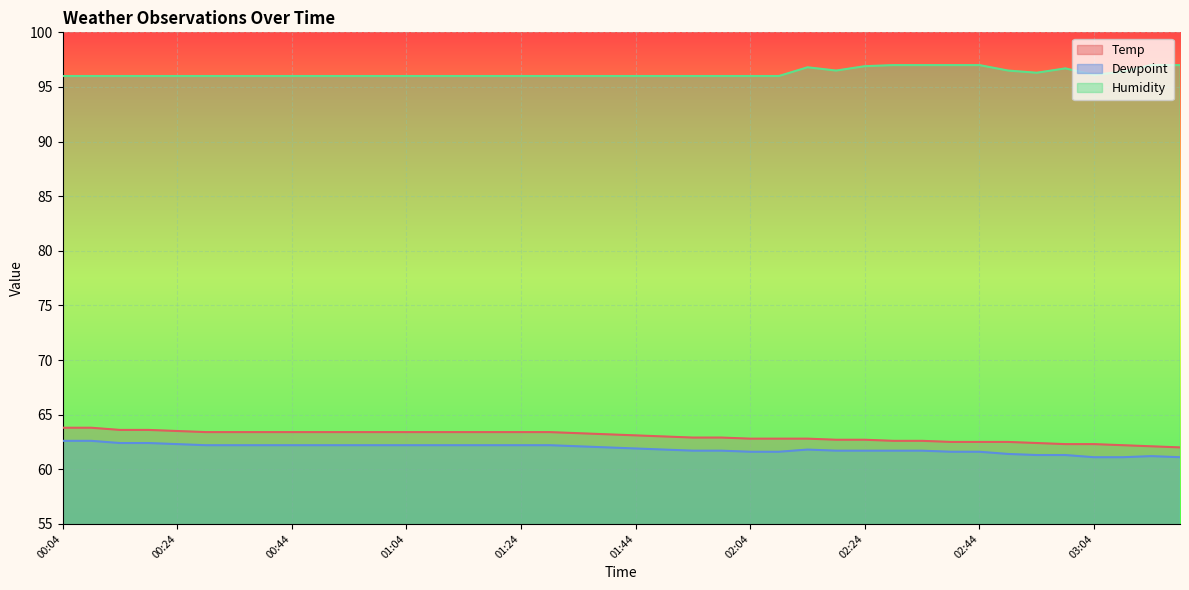

What value does the Temp series have at 02:29?

62.6